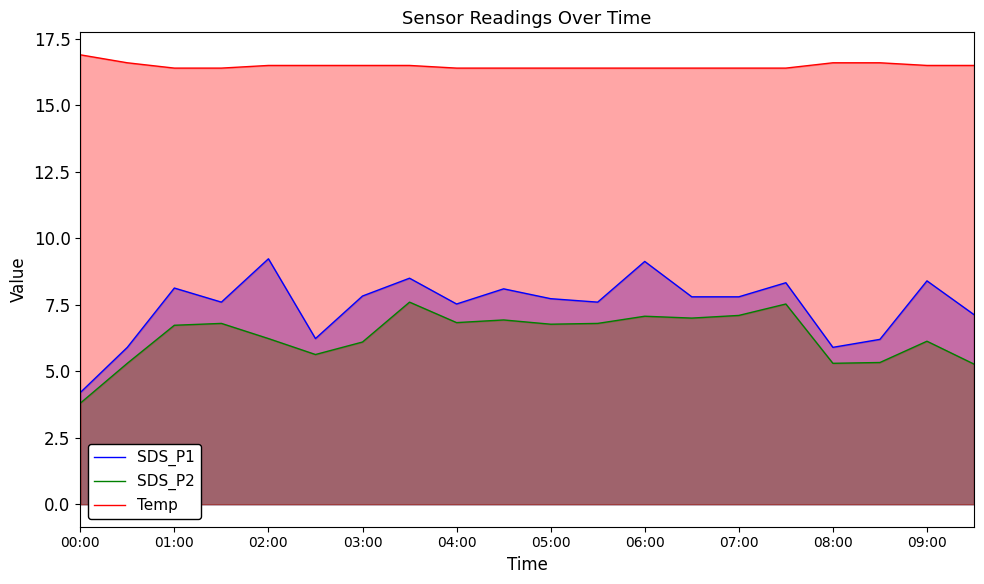

What is the difference between the maximum and minimum values in the Temp series?

0.5